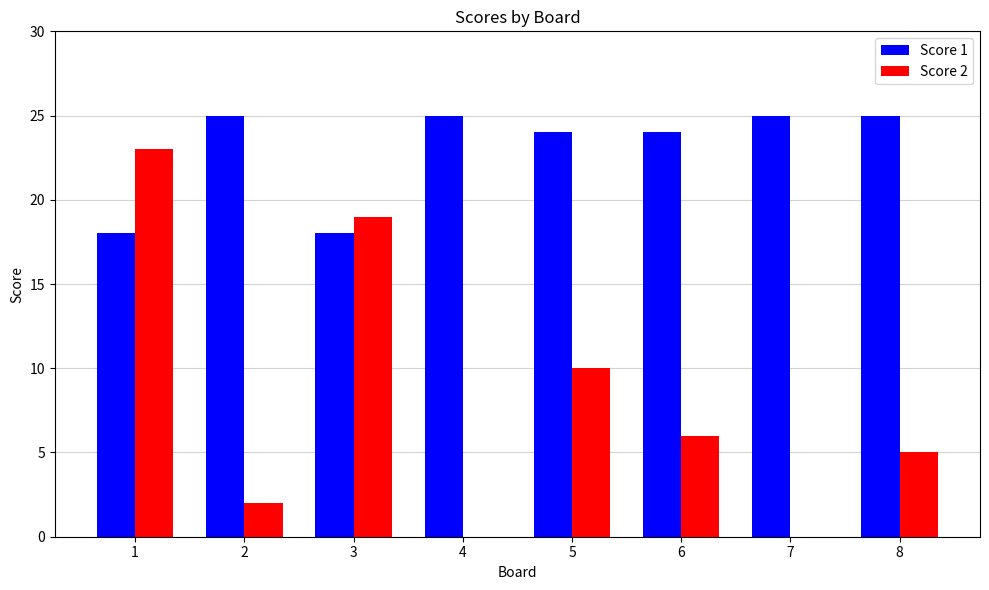

Reading left to right, transcribe all the data shown in this chart.

Score 1: 18	25	18	25	24	24	25	25
Score 2: 23	2	19	0	10	6	0	5